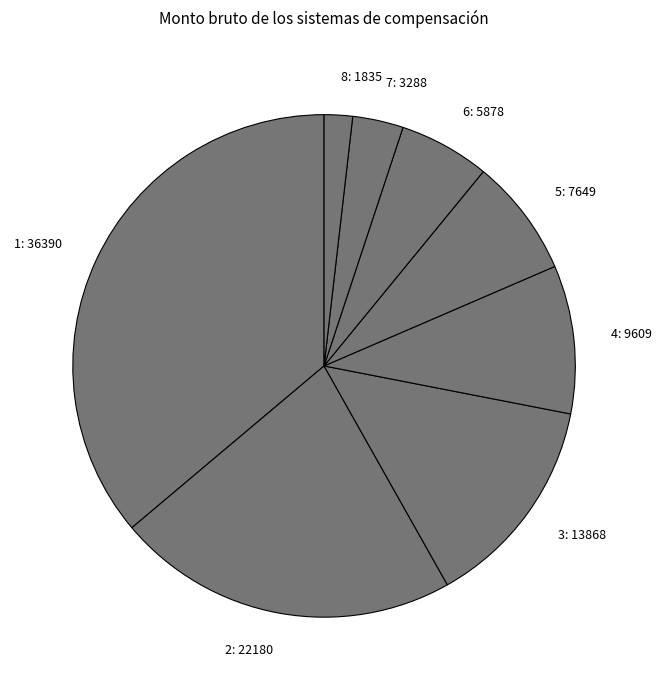

Rank the categories by value from lowest to highest.

8: 1835, 7: 3288, 6: 5878, 5: 7649, 4: 9609, 3: 13868, 2: 22180, 1: 36390